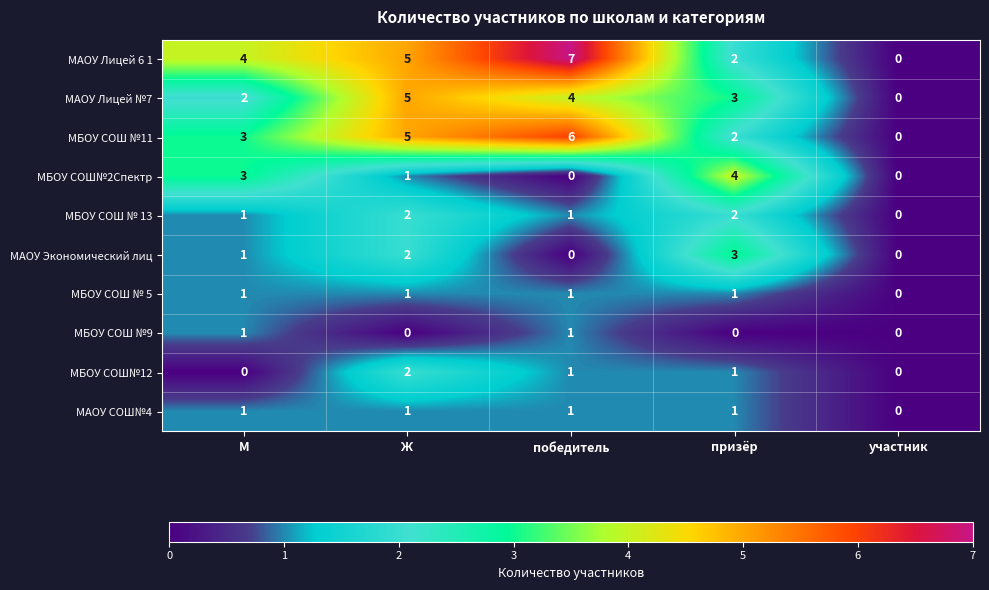

What is the difference between the highest and lowest values at М?

4